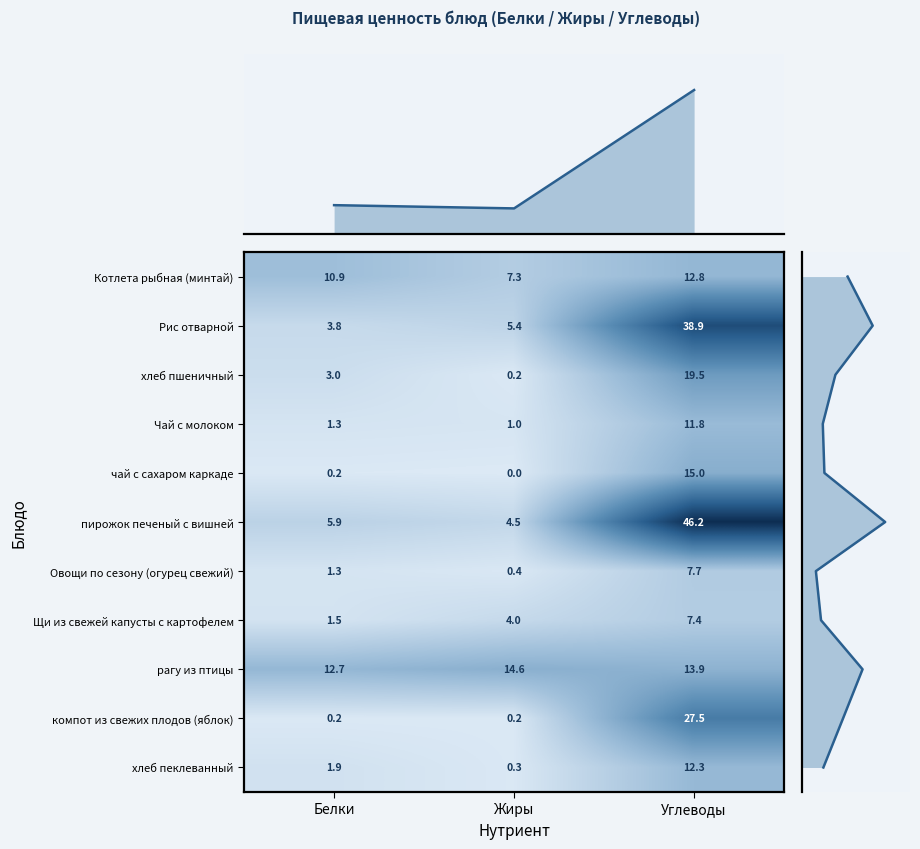

Read the Чай с молоком value at Жиры.

1.0